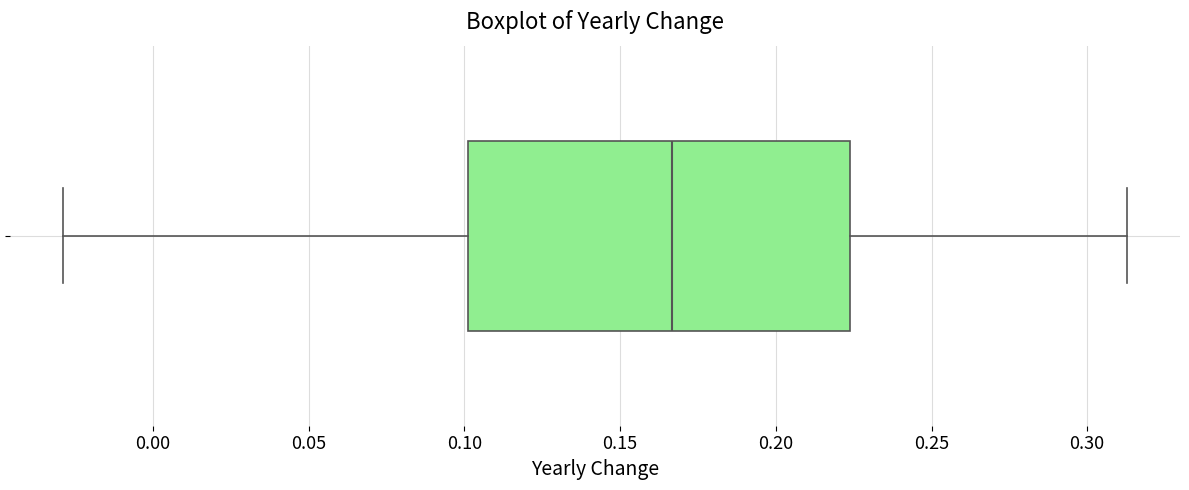

Transcribe this box plot: give where the median line is, the range the box spans, and where the two whiskers end, as read against the x-axis. The values are not printed on the chart, so give them approximately, as read against the axis.

median 0.165, box 0.100 to 0.225, whiskers -0.030 to 0.315